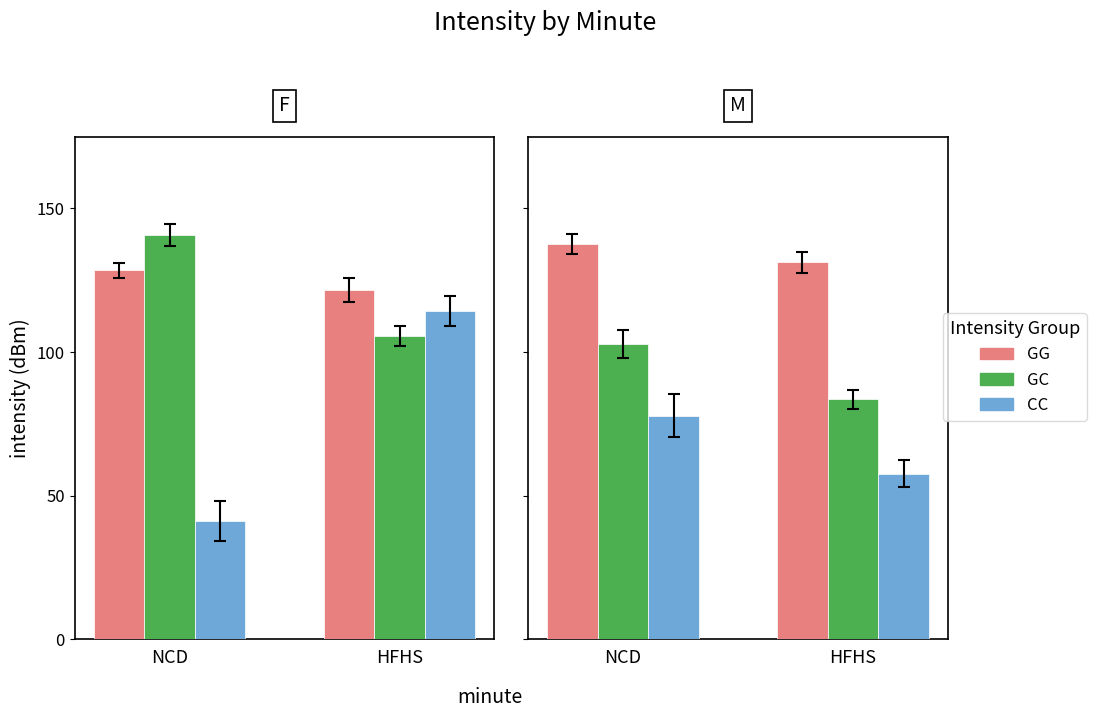

The GC series shows 102.9 at NCD. True or false?

True